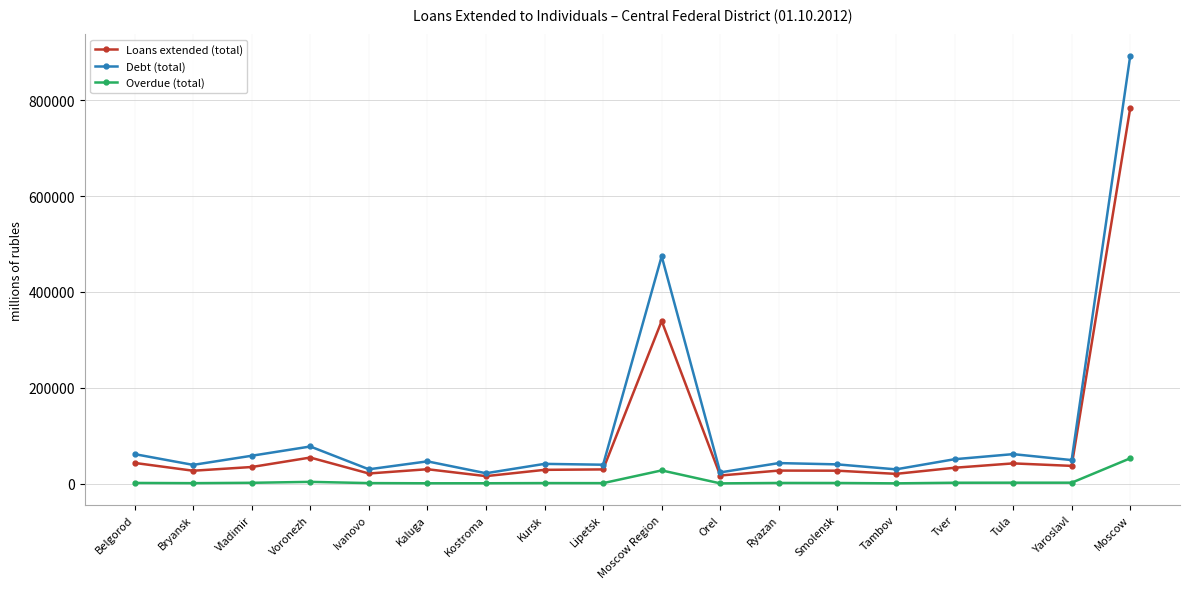

Where does the Overdue (total) series first go above 1773?

Belgorod